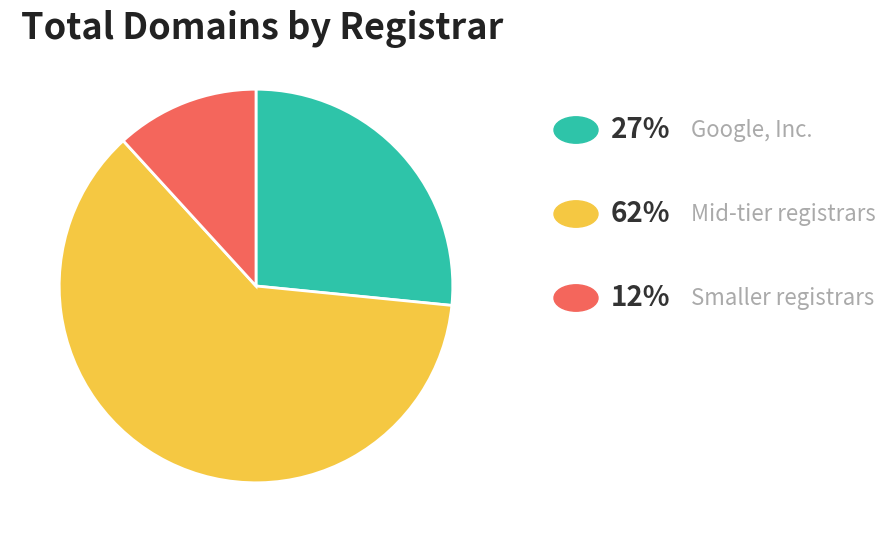

Is there a majority slice in this chart?

Yes